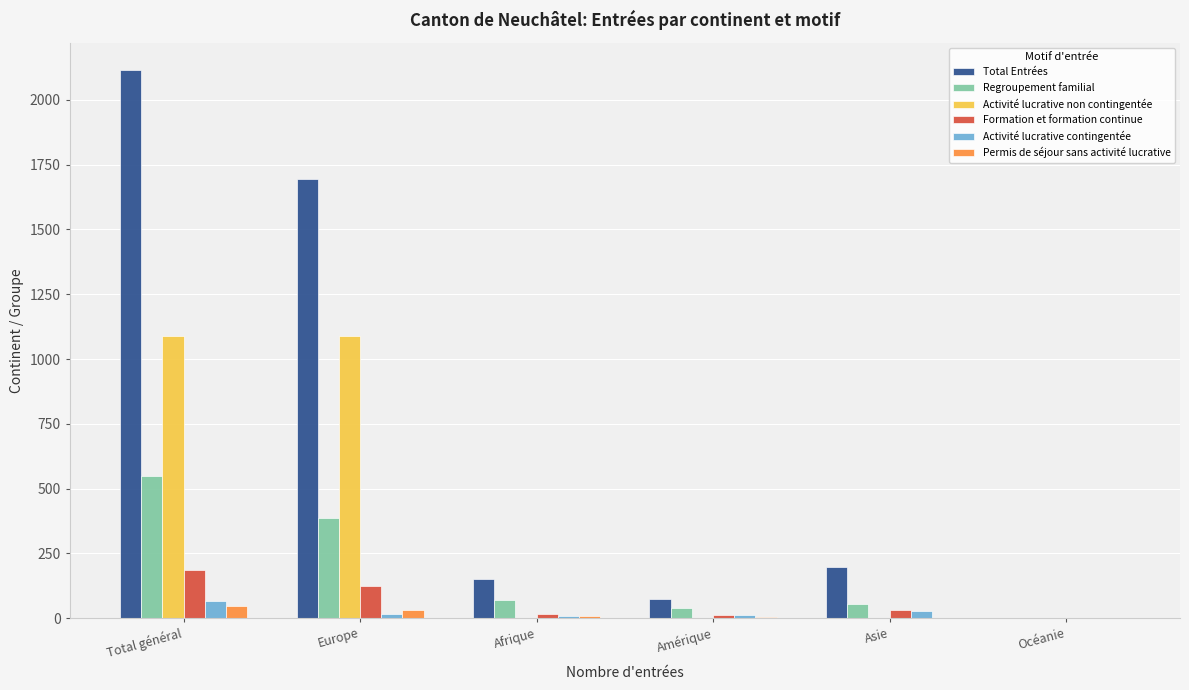

What is the greatest value displayed?

2115